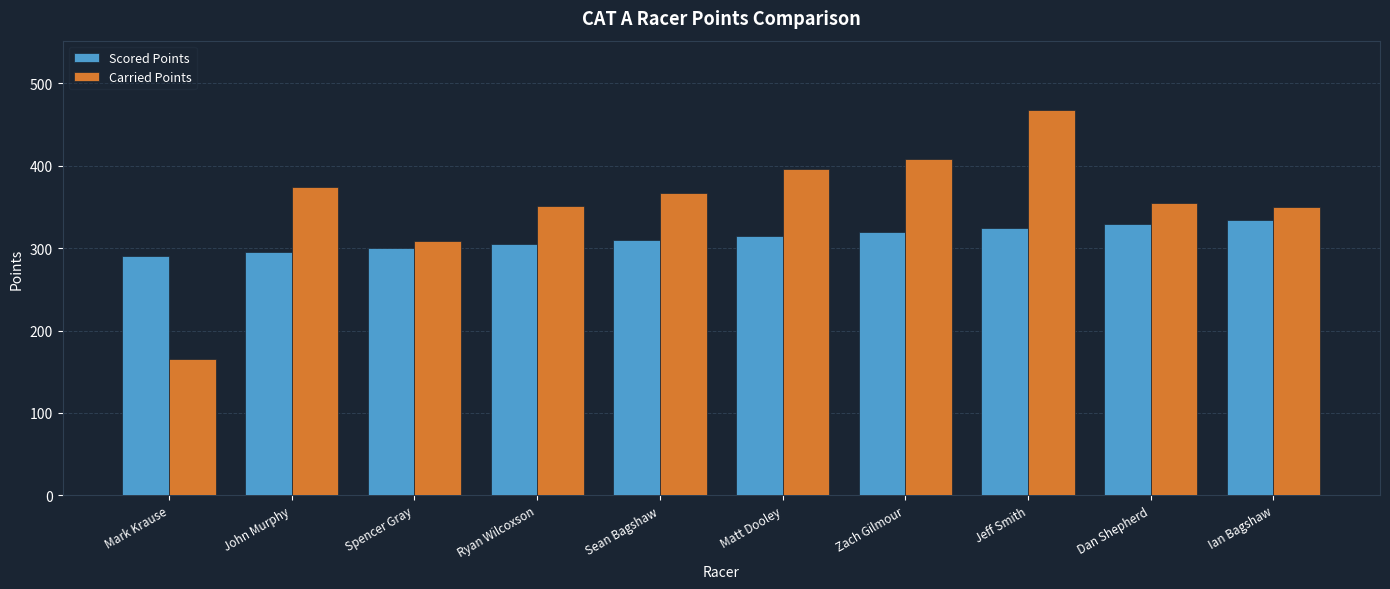

What is the spread (max minus min) of values at Sean Bagshaw?

56.5